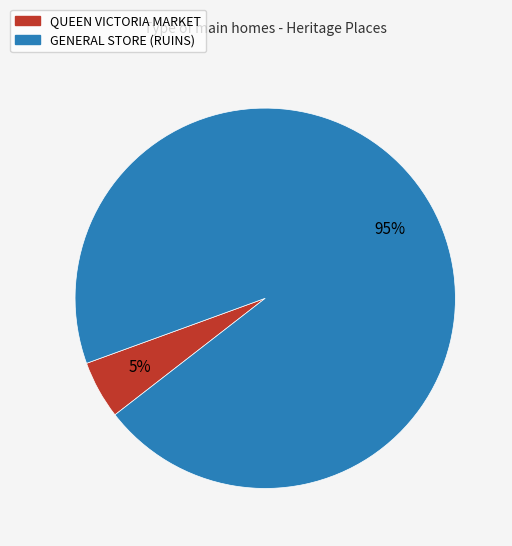

What is the majority slice?

GENERAL STORE (RUINS)